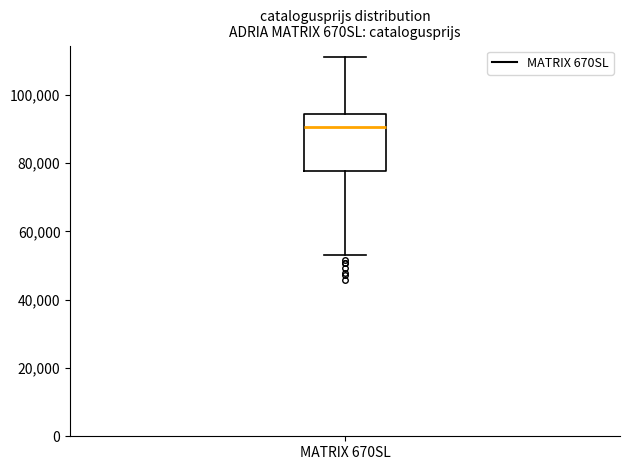

Read this box plot against the y-axis: the position of the median line, the range covered by the box, and the ends of both whiskers. The values are not printed on the chart, so give them approximately, as read against the axis.

median 90000, box 78000 to 94000, whiskers 52000 to 112000